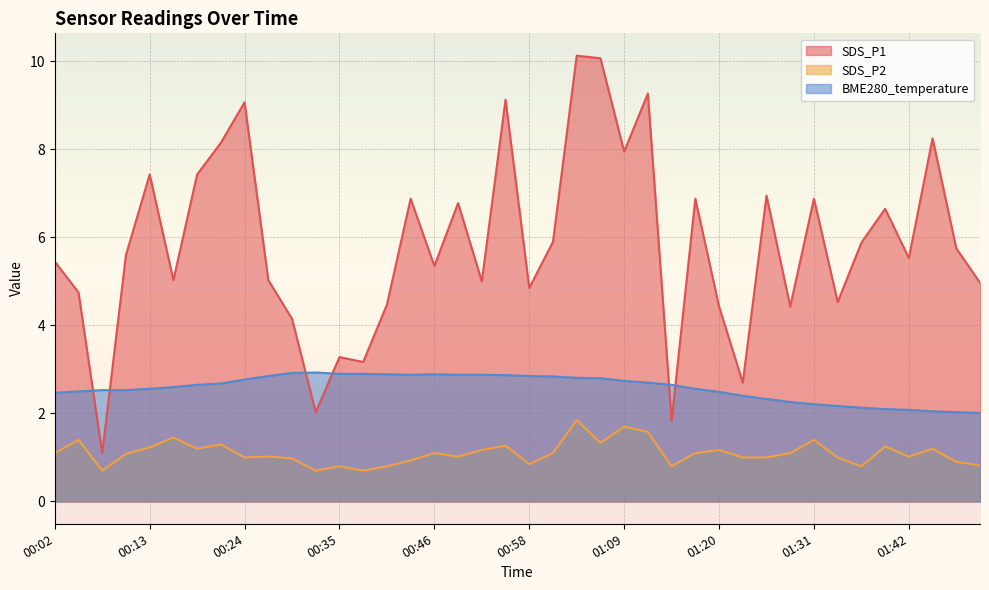

What is the sum of the BME280_temperature values at 01:14 and 01:42?

4.7